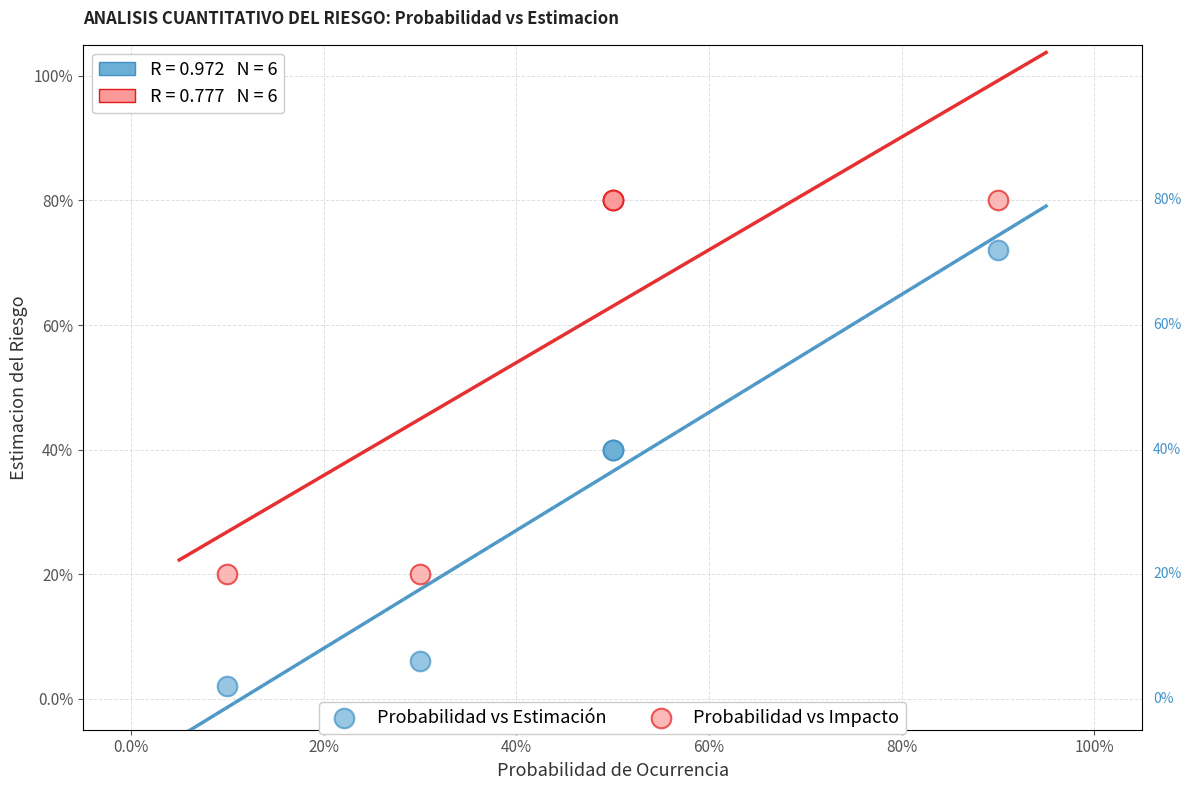

Which series reaches the maximum Y coordinate?

Probabilidad vs Impacto